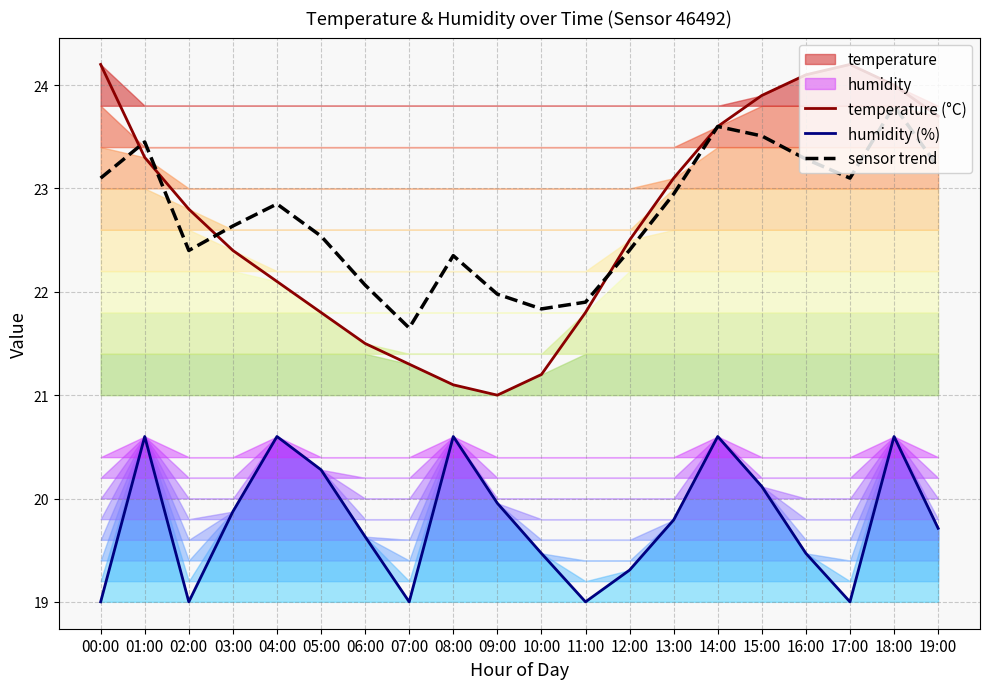

Which category has the lowest value in the sensor trend series?

07:00